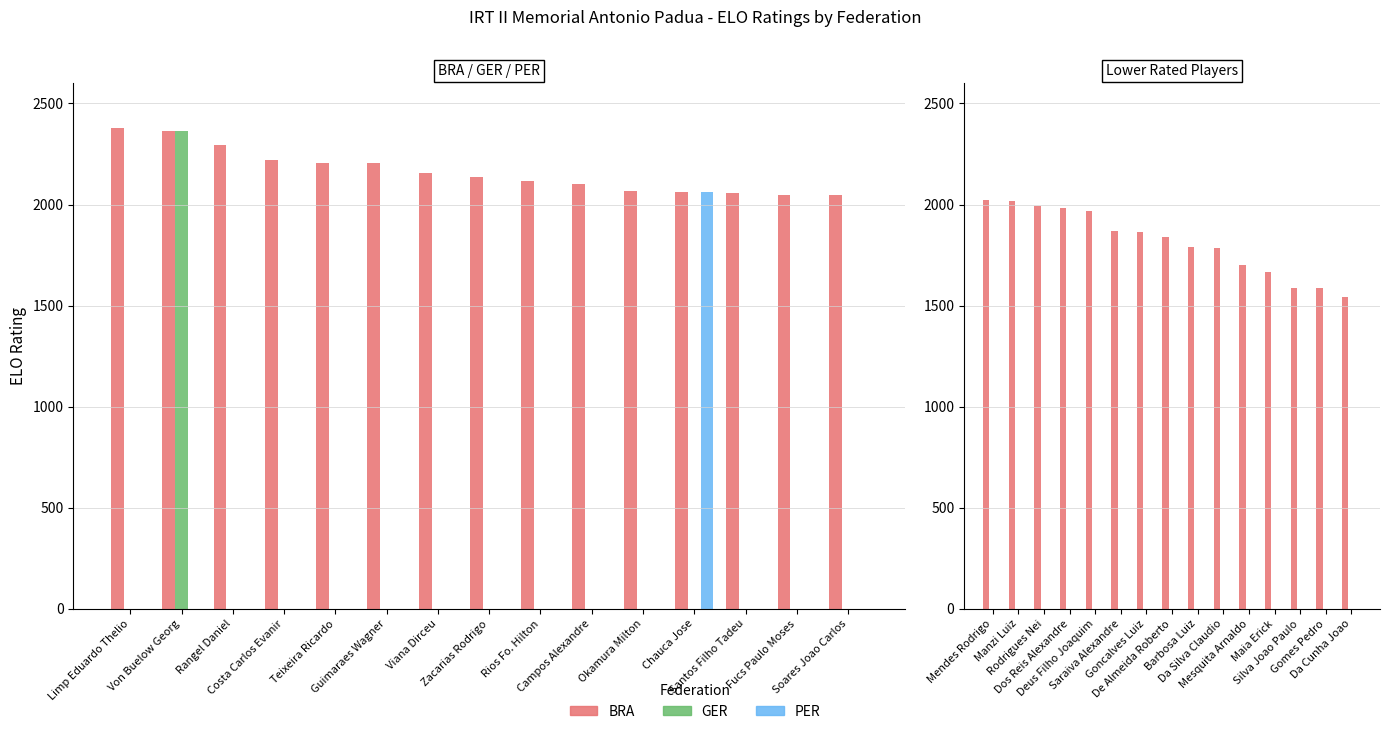

Which series has the widest spread of values?

BRA